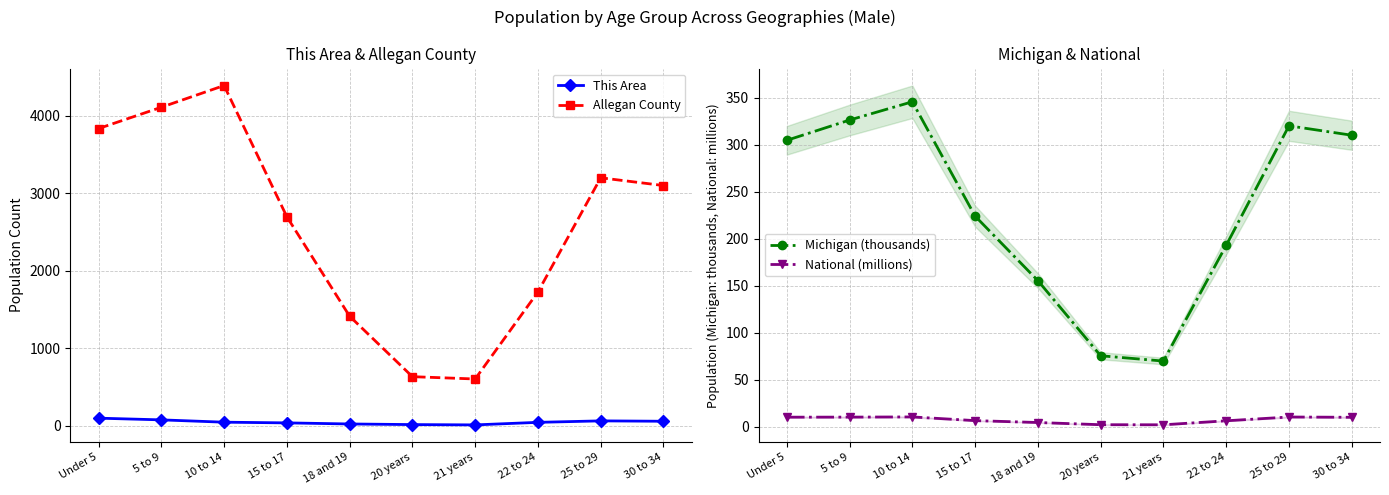

Which category has the highest value in the National (millions) series?

10 to 14